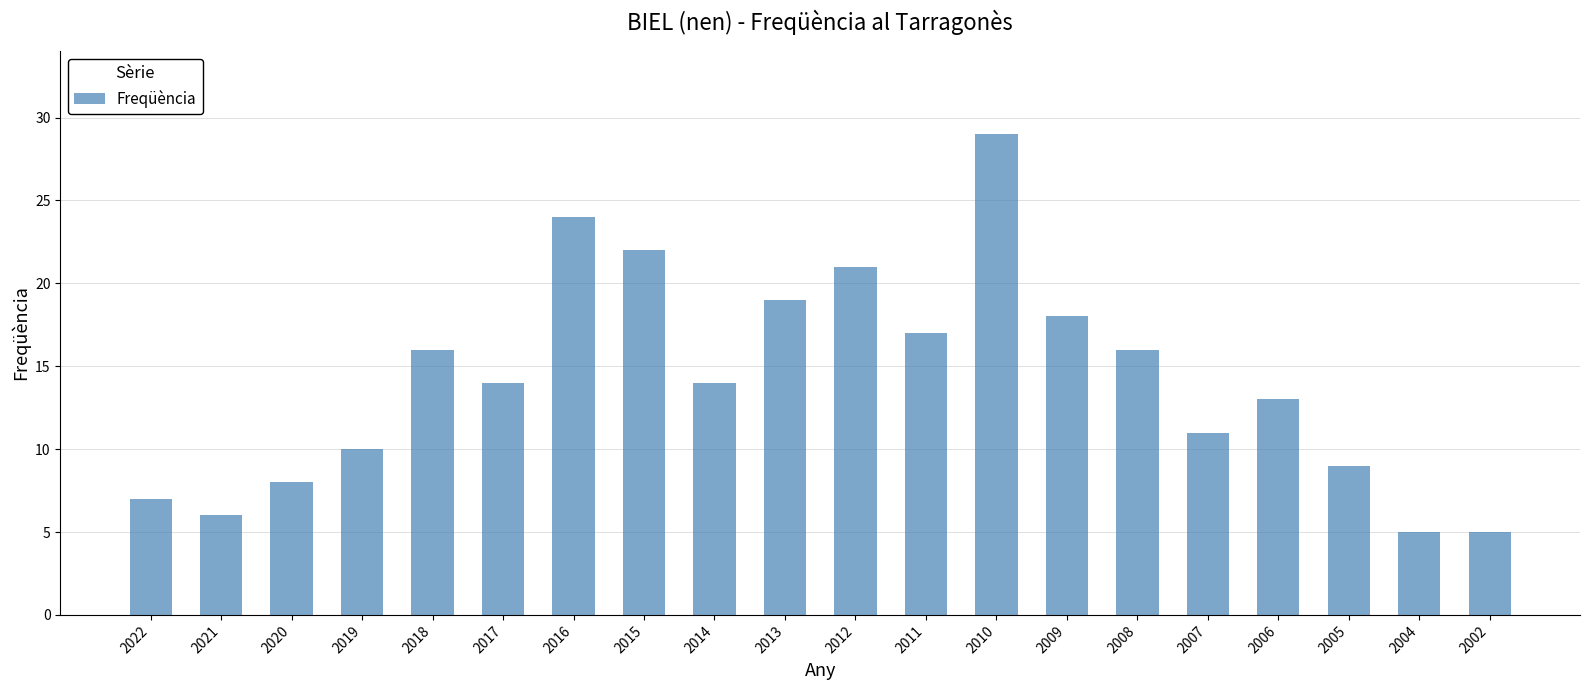

What is the sum of the values at 2012 and 2008?

37